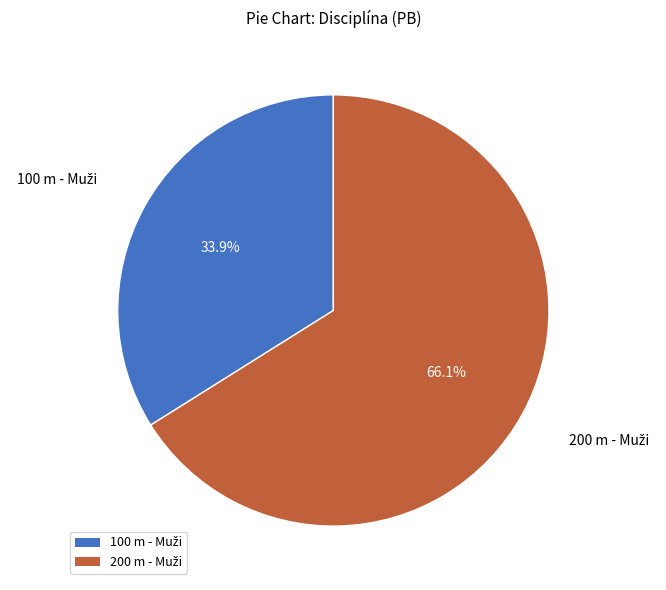

Is there any slice that represents more than half of the pie?

Yes